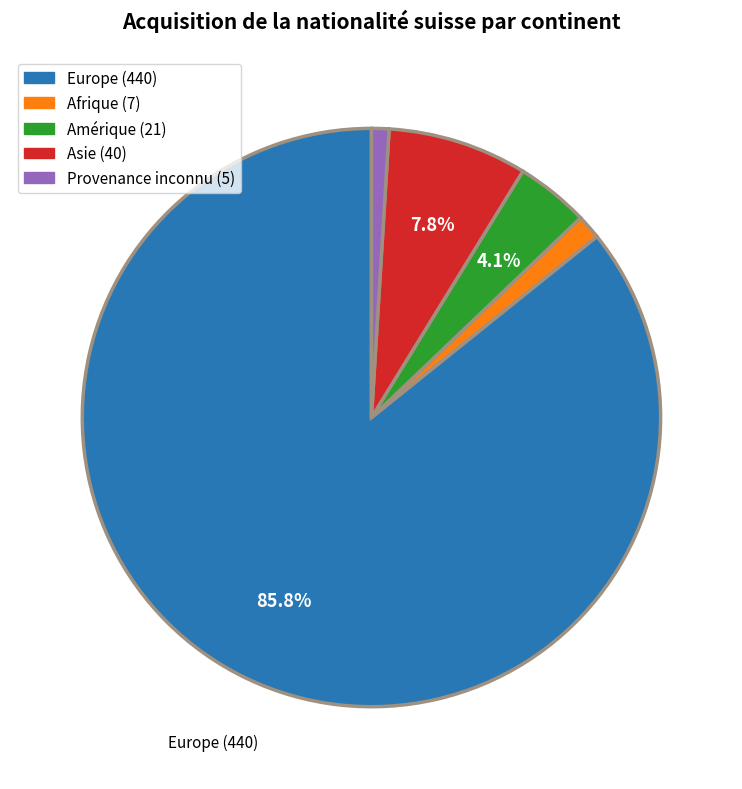

Is there any slice that represents more than half of the pie?

Yes